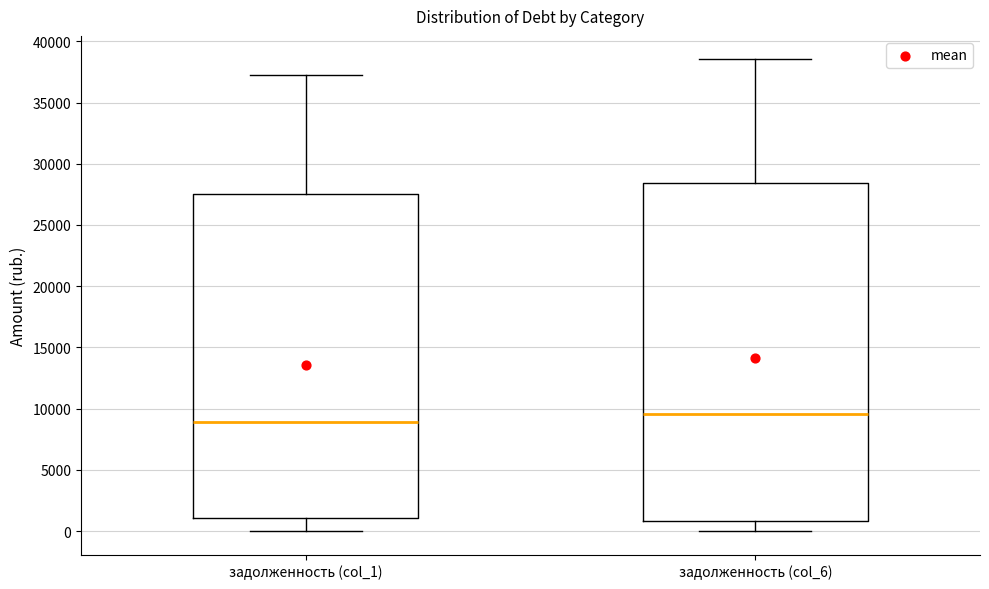

Reading left to right, read every box against the y-axis: the position of its median line, the range the box covers, and the ends of its whiskers. The values are not printed on the chart, so give them approximately, as read against the axis.

задолженность (col_1): median 9000, box 1000 to 27500, whiskers 0 to 37500
задолженность (col_6): median 9500, box 1000 to 28500, whiskers 0 to 38500